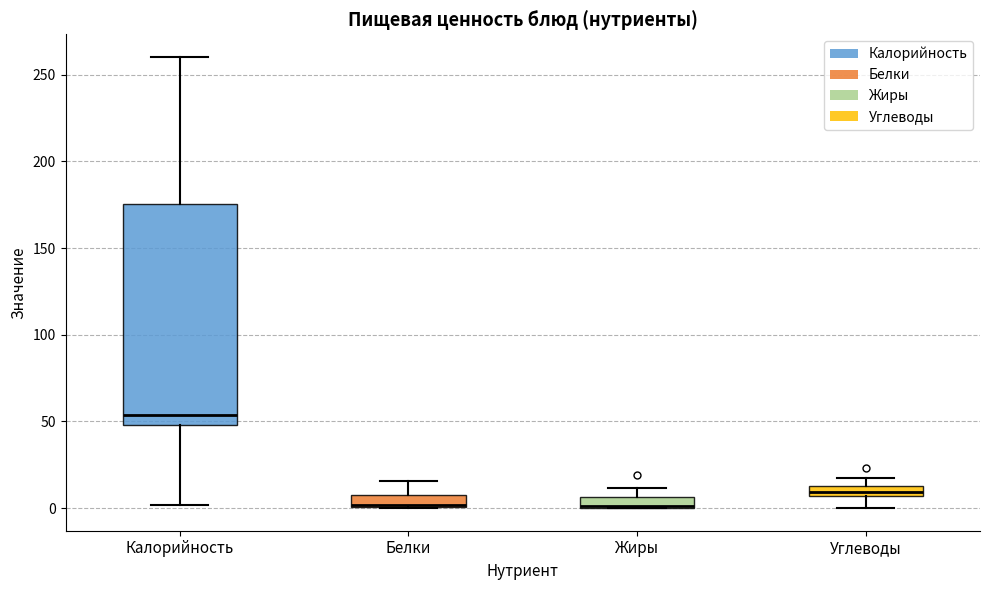

Which box is the tallest, from its lower edge to its upper edge?

Калорийность